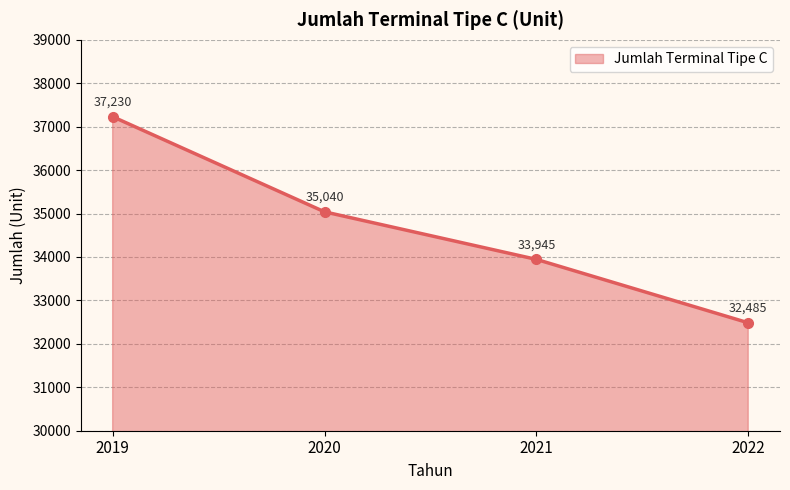

What is the difference between the values at 2022 and 2021?

1460